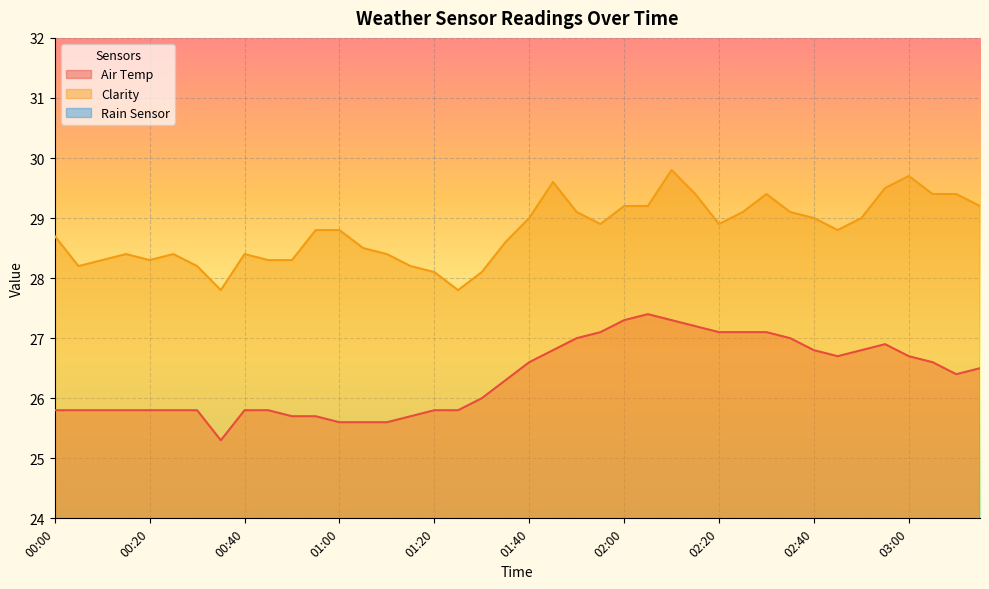

True or false: Air Temp has more than 2 points higher than both neighbors.

False